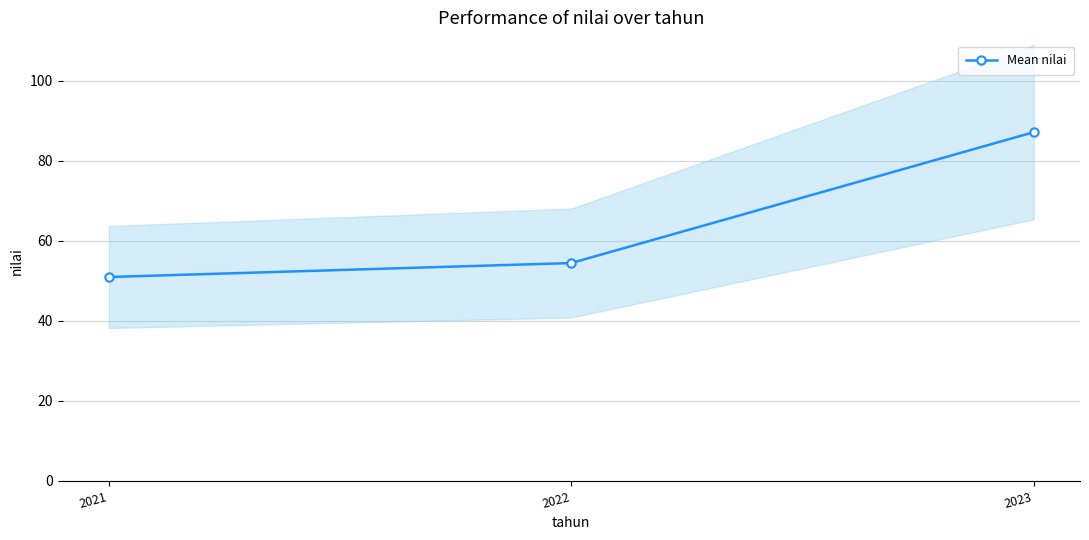

At which category does the chart reach its minimum across all series?

2021